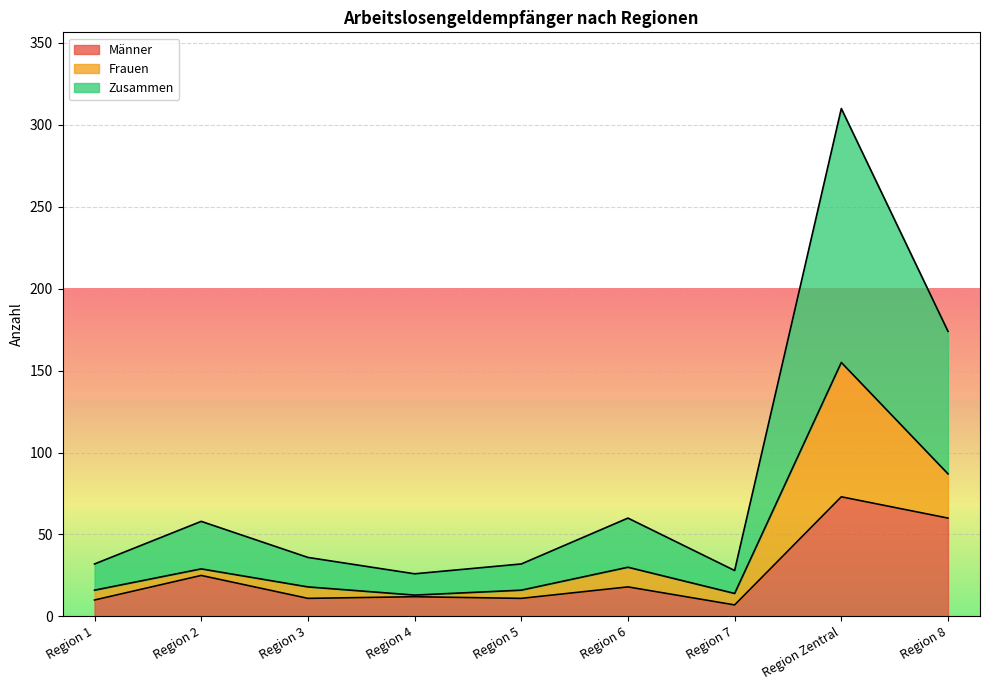

At which category does Zusammen reach its first local peak?

Region 2